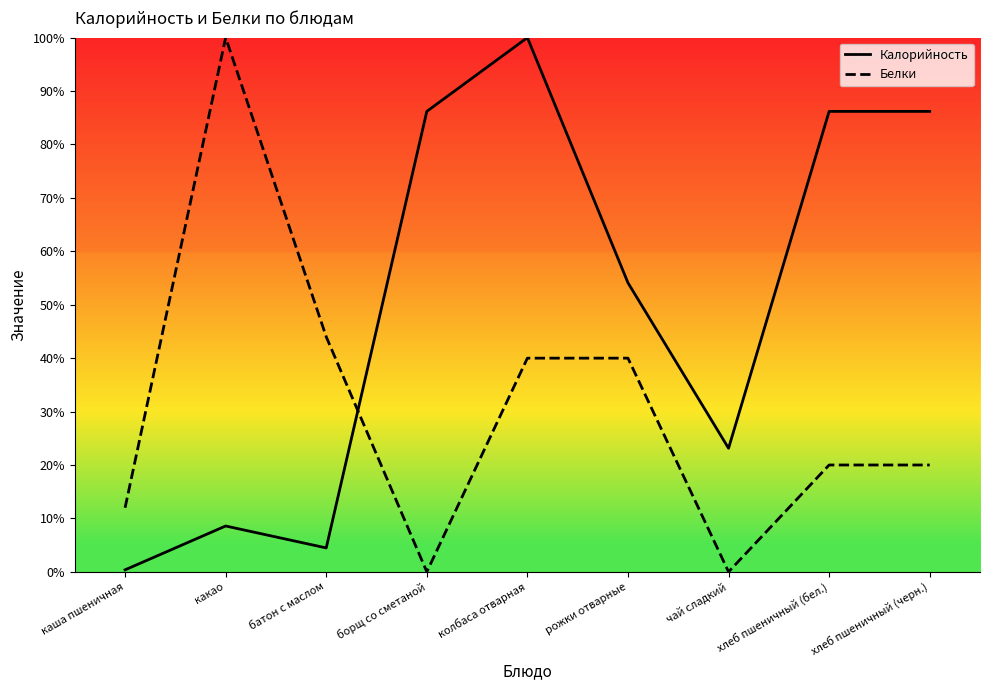

At how many categories does at least one series exceed 74?

5